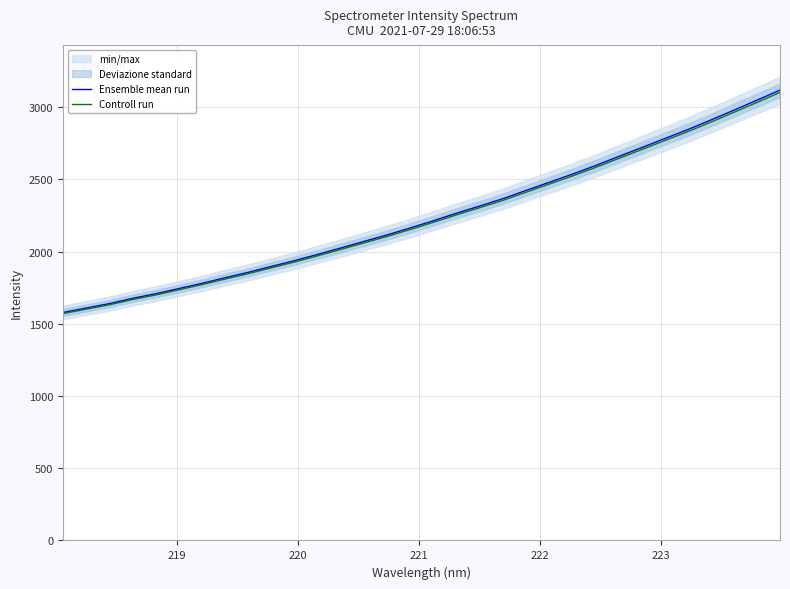

Rank the series by their maximum value, from lowest to highest.

Controll run, Ensemble mean run